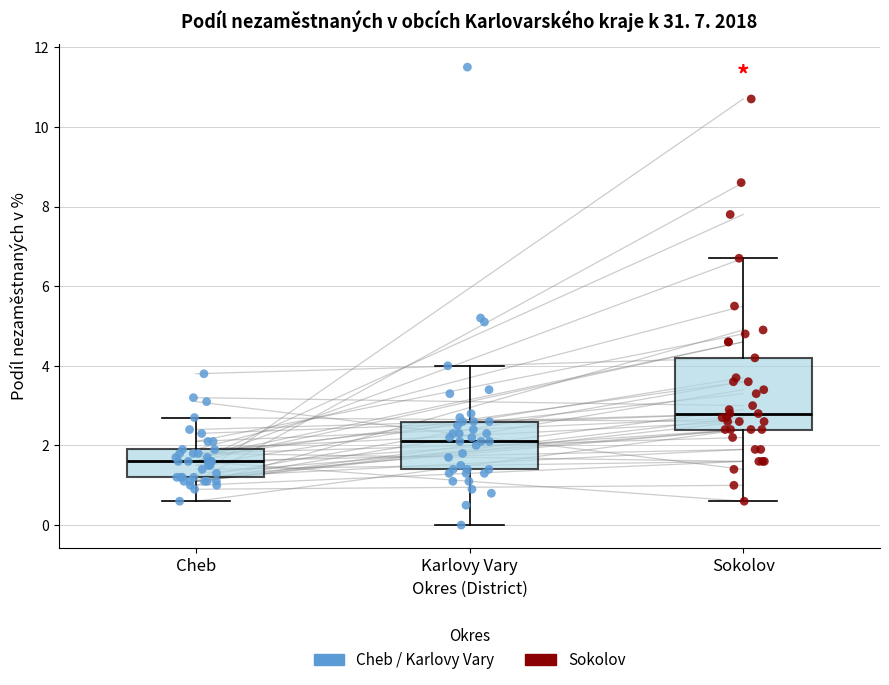

Comparing the boxes themselves (not the whiskers), which one is the tallest?

Sokolov